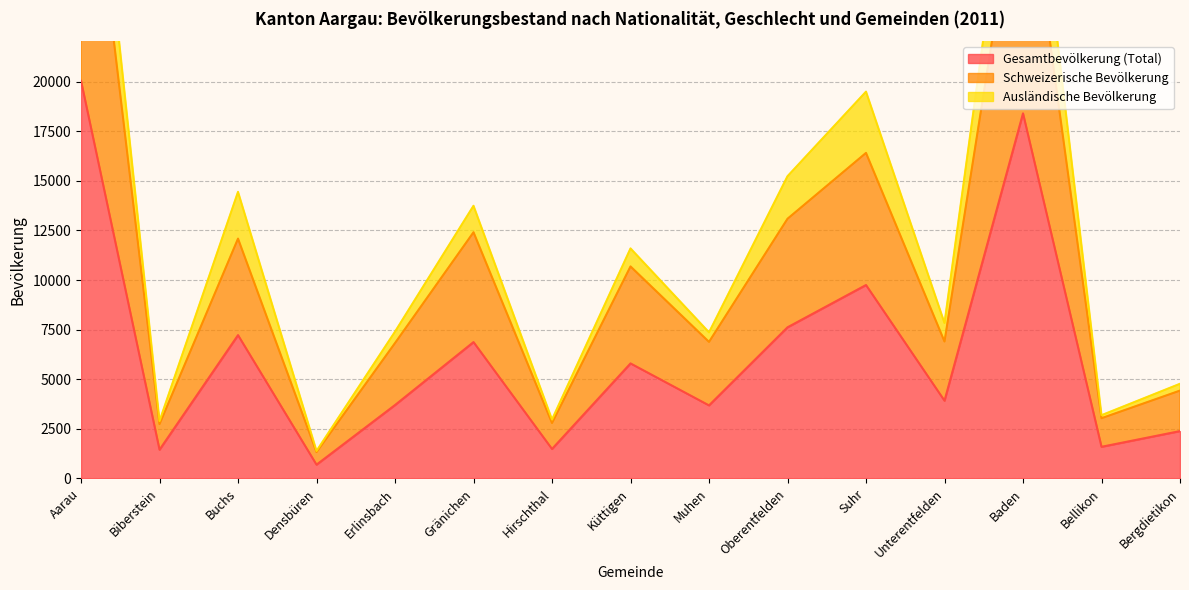

What is the label of the 6th point from the right?

Oberentfelden